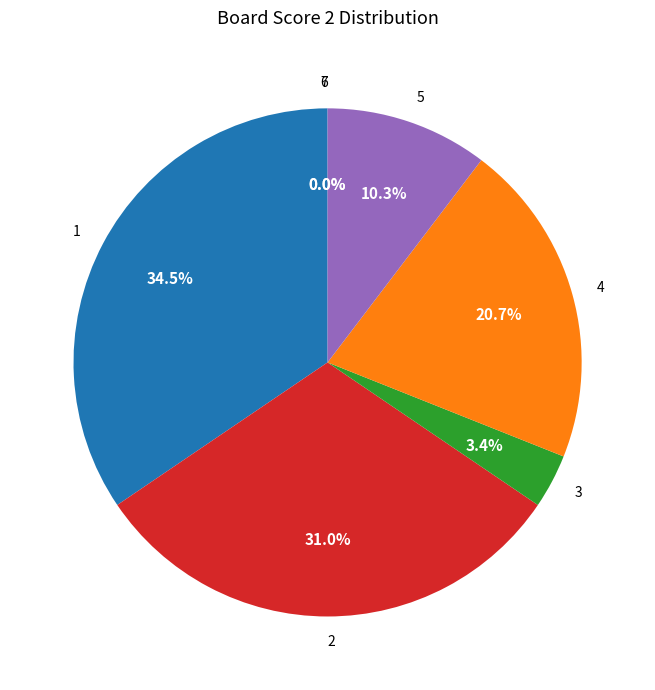

To the nearest percent, what is the combined percentage of 6 and 3?

3%